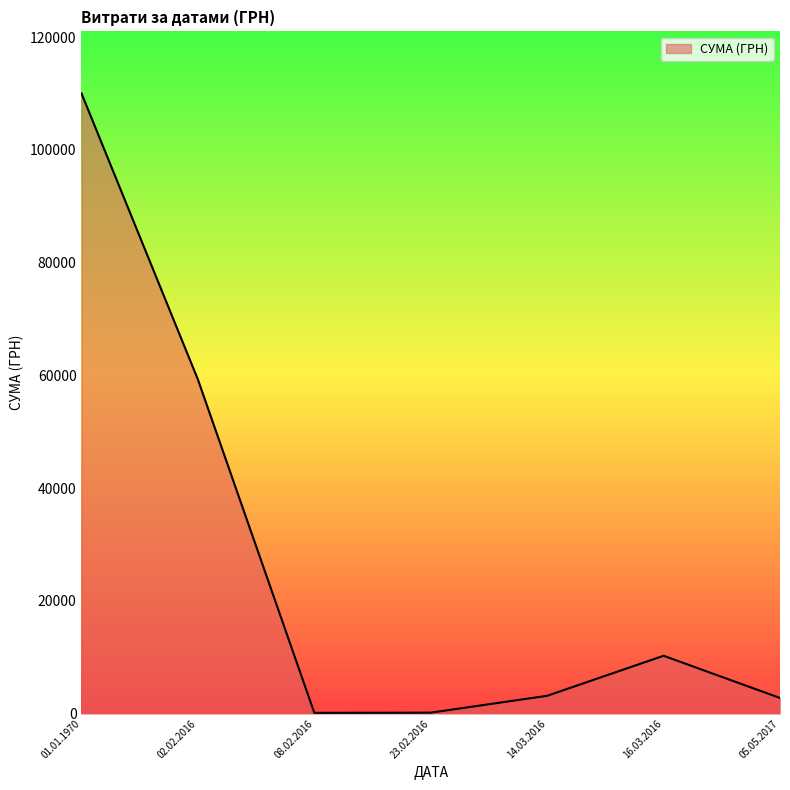

At which label is the value closest to 55065?

02.02.2016